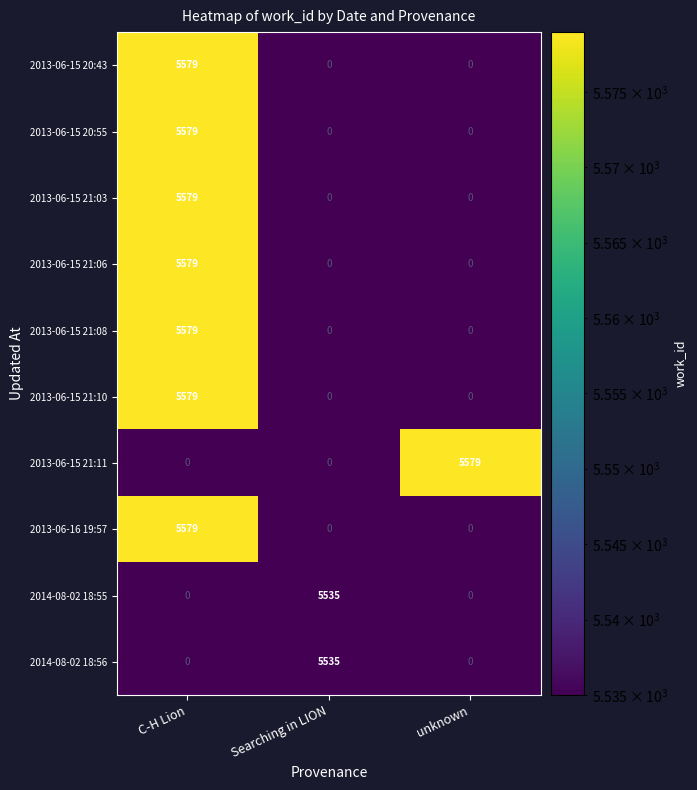

True or false: 2014-08-02 18:55 has a value of 5535.0 at Searching in LION.

True